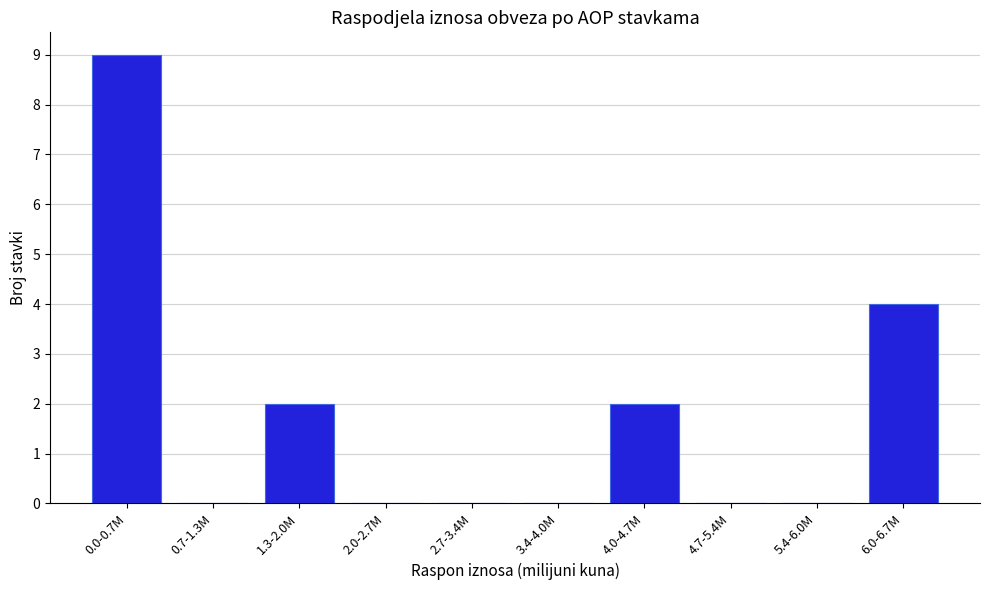

Reading left to right, extract all data points from this chart.

0.0-0.7M=9	0.7-1.3M=0	1.3-2.0M=2	2.0-2.7M=0	2.7-3.4M=0	3.4-4.0M=0	4.0-4.7M=2	4.7-5.4M=0	5.4-6.0M=0	6.0-6.7M=4